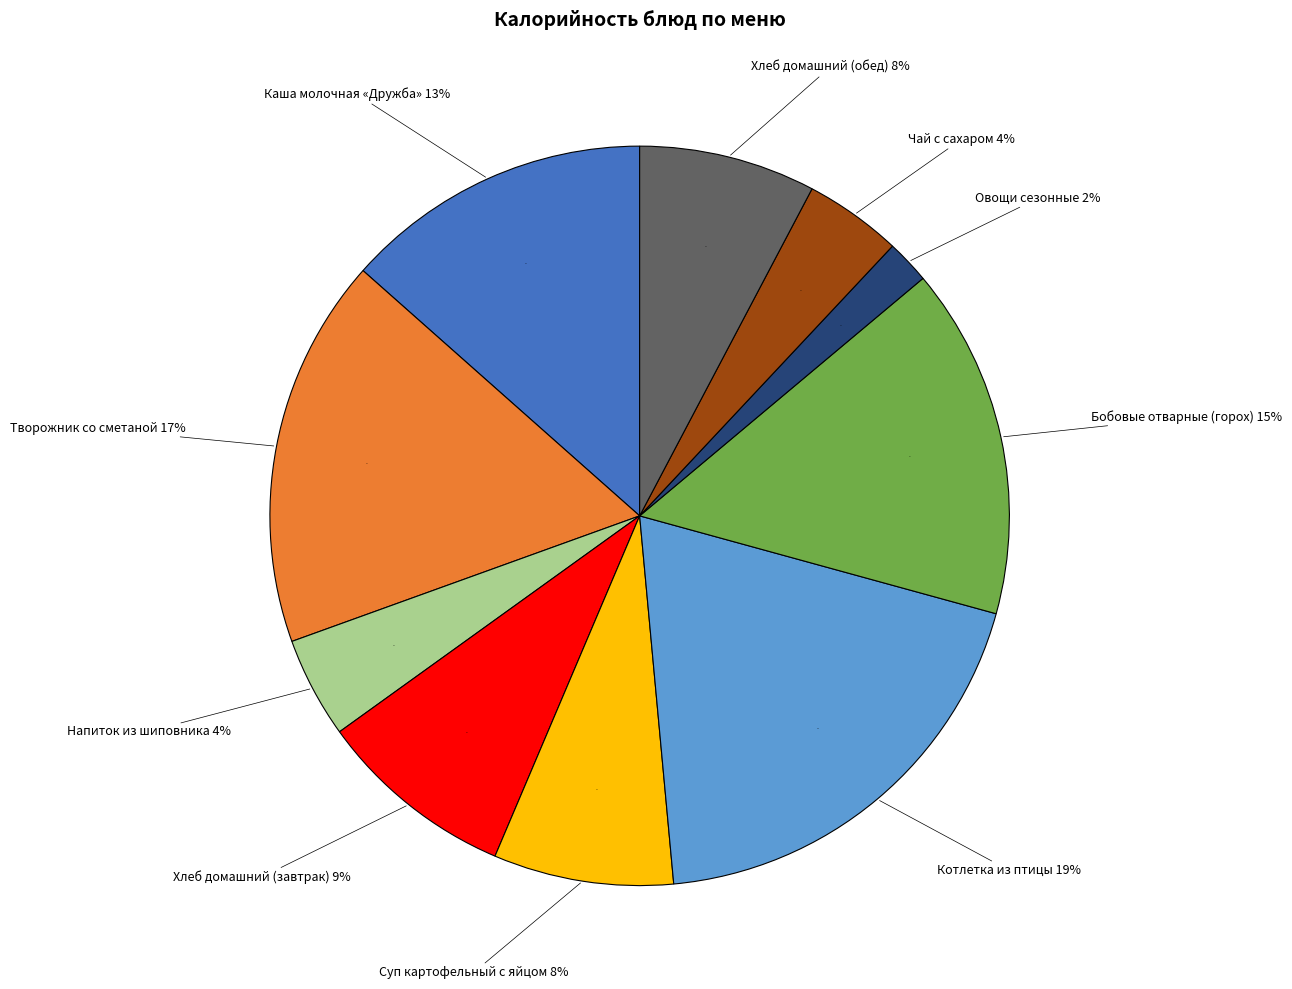

Rank the categories by value from lowest to highest.

Овощи сезонные, Чай с сахаром, Напиток из шиповника, Хлеб домашний (обед), Суп картофельный с яйцом, Хлеб домашний (завтрак), Каша молочная «Дружба», Бобовые отварные (горох), Творожник со сметаной, Котлетка из птицы